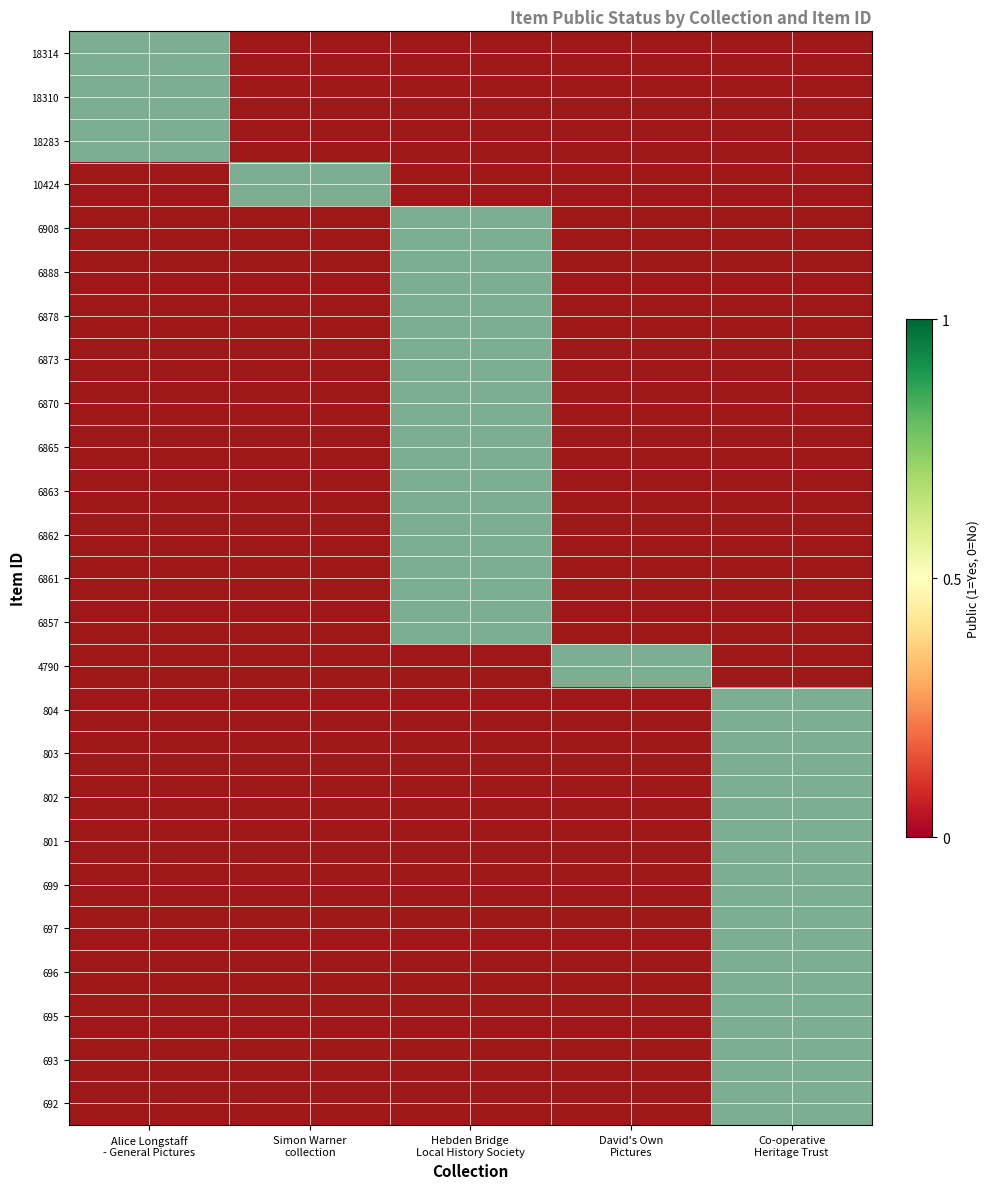

Which series has the largest total across all categories?

18314